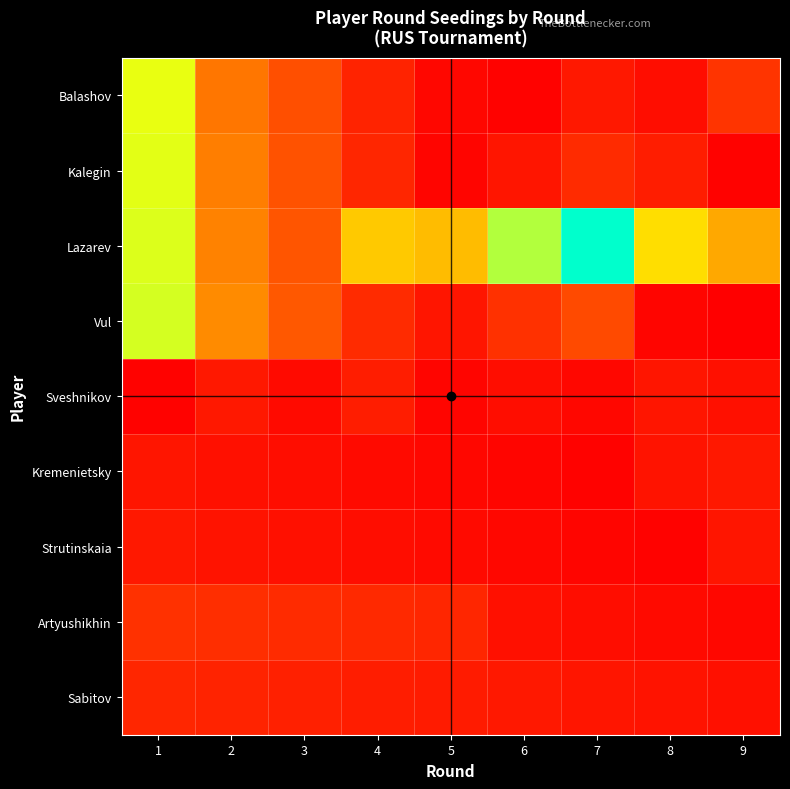

Rank the series at 6 from lowest to highest value.

Balashov, Kremenietsky, Strutinskaia, Sveshnikov, Artyushikhin, Kalegin, Sabitov, Vul, Lazarev